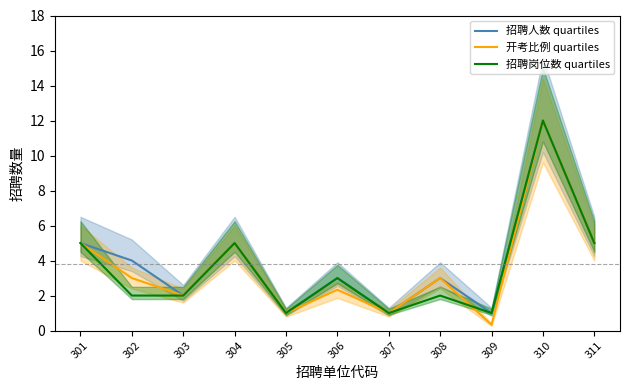

What is the spread (max minus min) of values at 306?

0.7